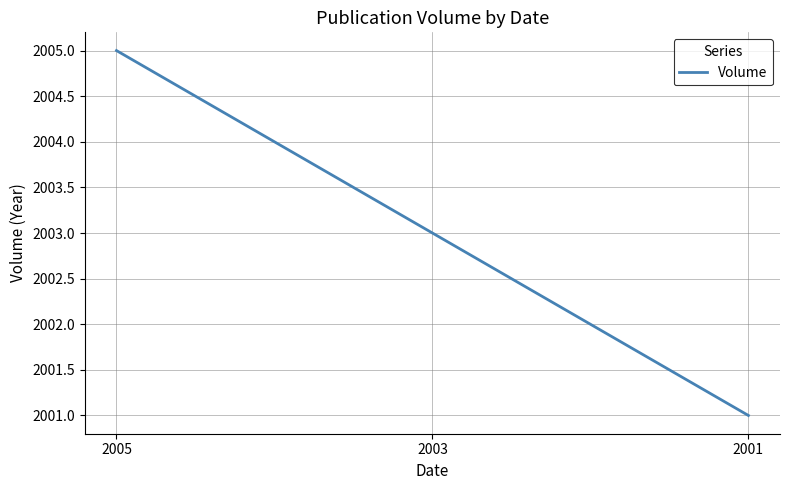

List the labels in order of value, smallest first.

2001, 2003, 2005